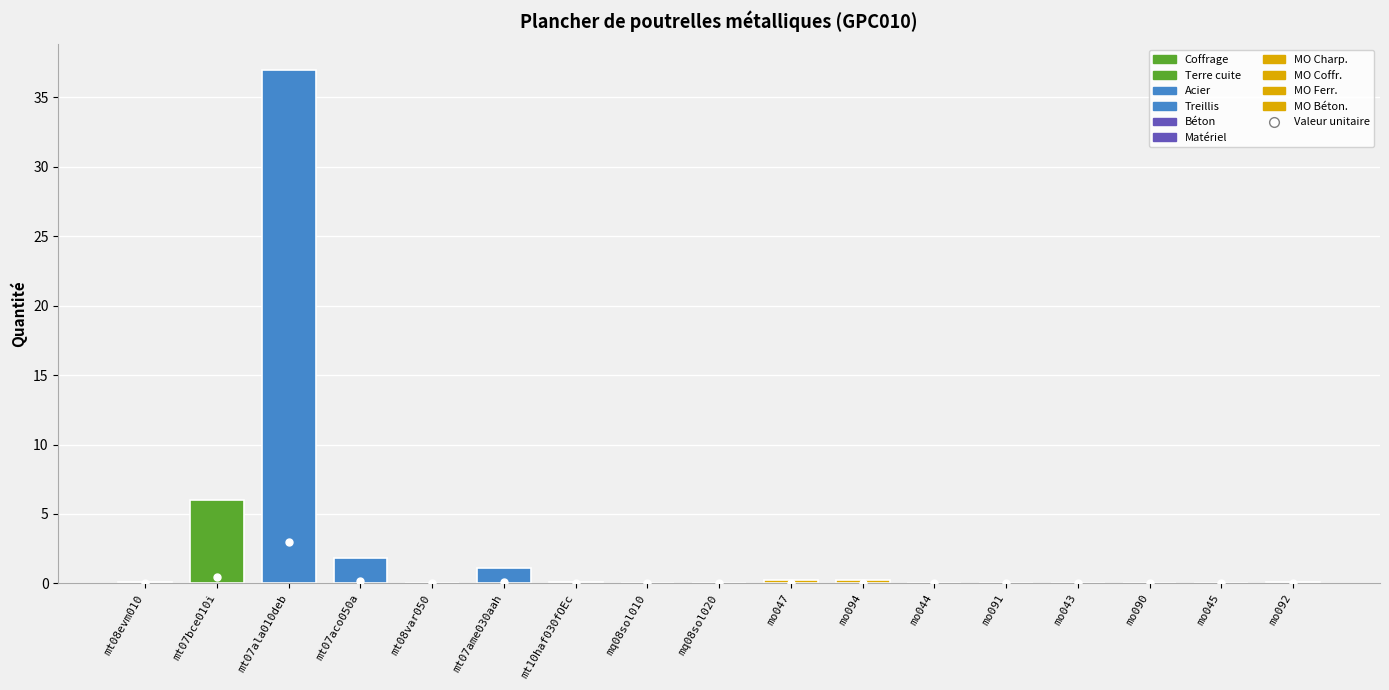

The value at mo091 is 0.1. True or false?

False